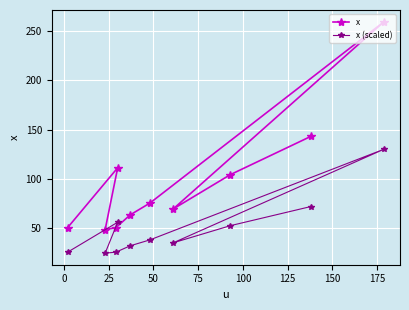

What is the value of the x point at the 3rd from the left?

50.0